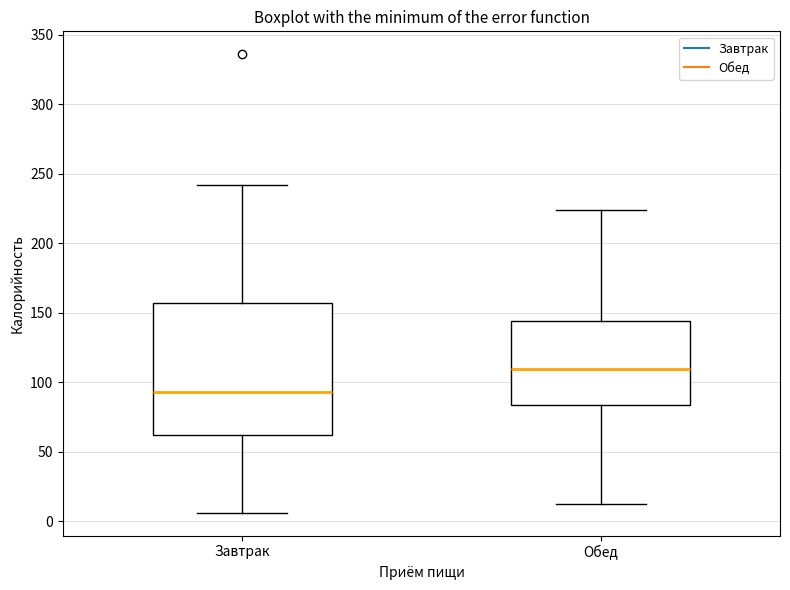

Reading left to right, transcribe this box plot: for each box, give where its median line is, the range the box spans, and where its two whiskers end, as read against the y-axis. The values are not printed on the chart, so give them approximately, as read against the axis.

Завтрак: median 95, box 60 to 155, whiskers 5 to 240
Обед: median 110, box 85 to 145, whiskers 10 to 225